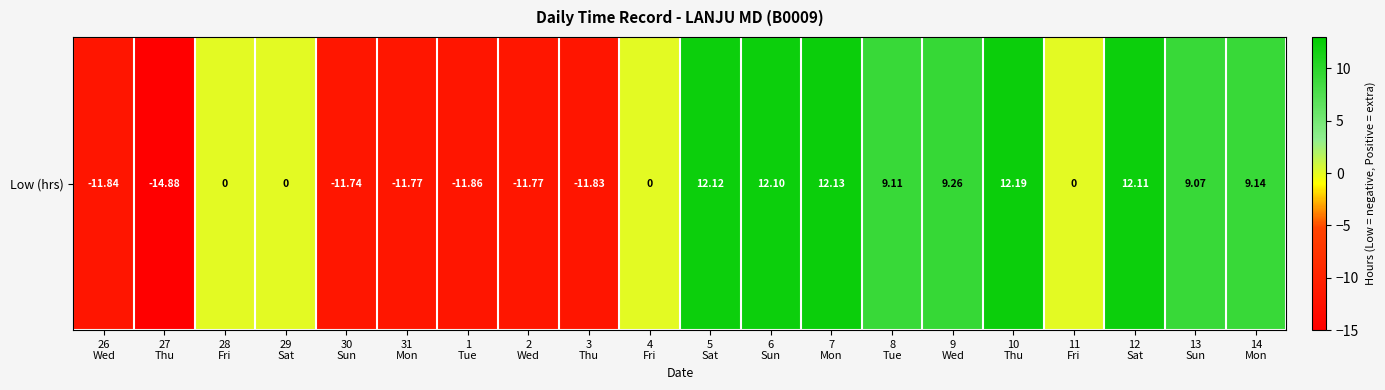

The value at 8
Tue is 14.4. True or false?

False